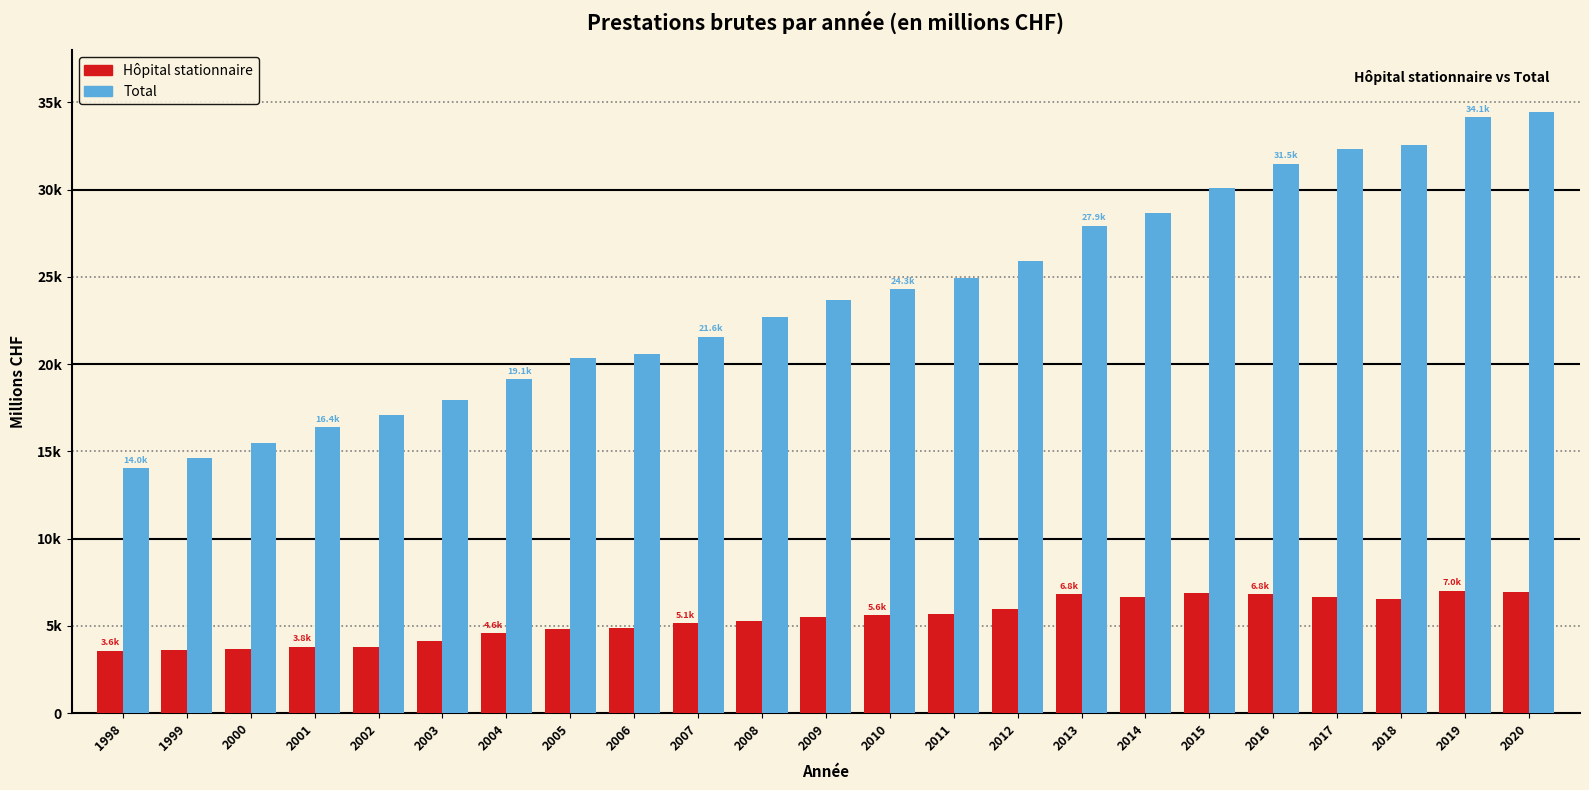

Does the chart contain any negative values?

No